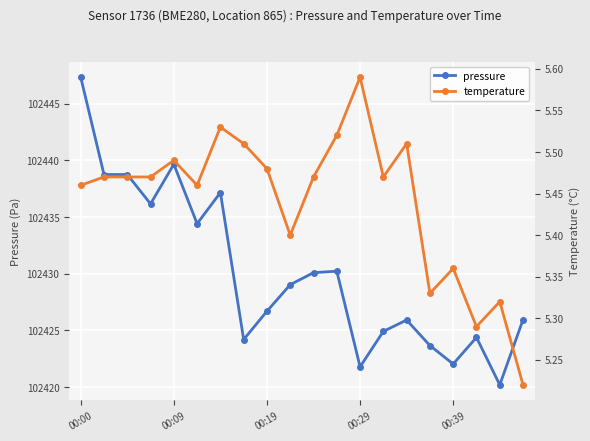

Which series has the largest total across all categories?

pressure